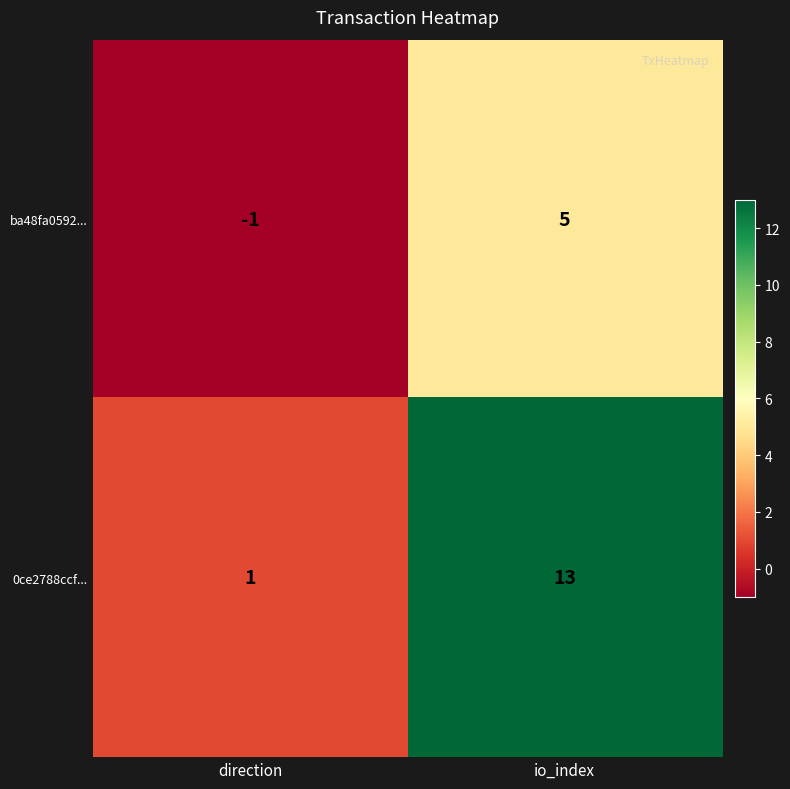

At which label is 0ce2788ccf... closest to 7?

direction